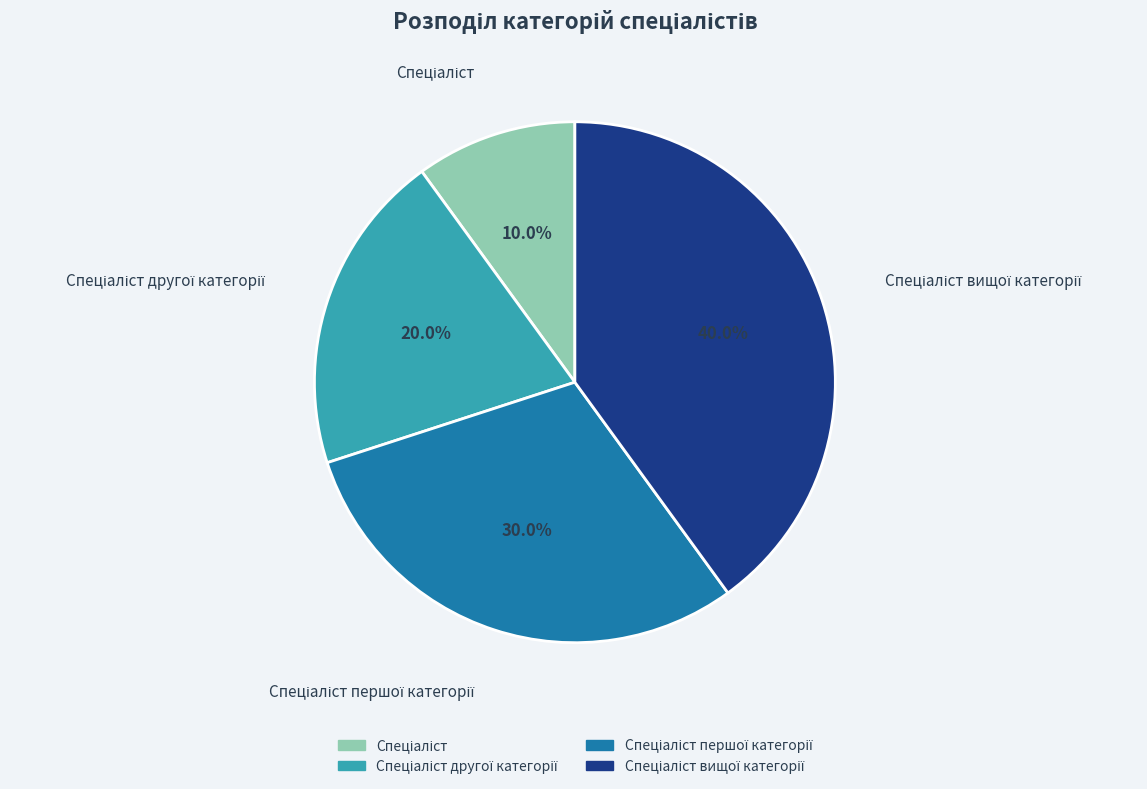

Does any single category account for the majority?

No